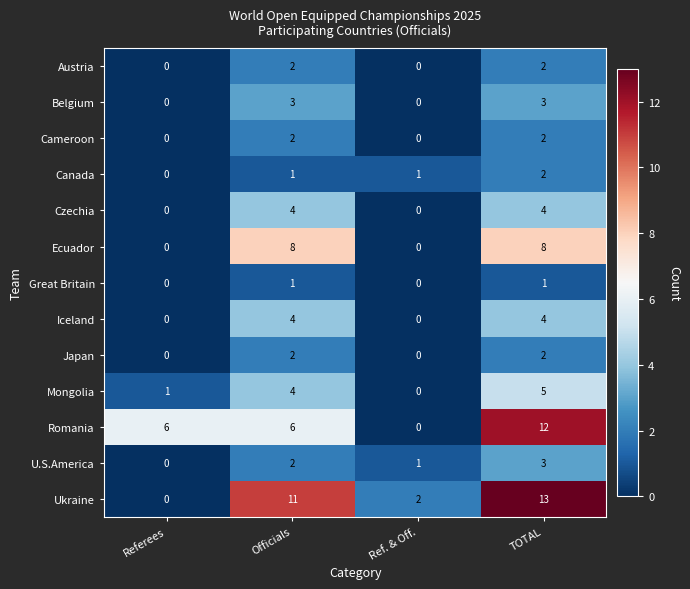

Which series has the largest total across all categories?

Ukraine